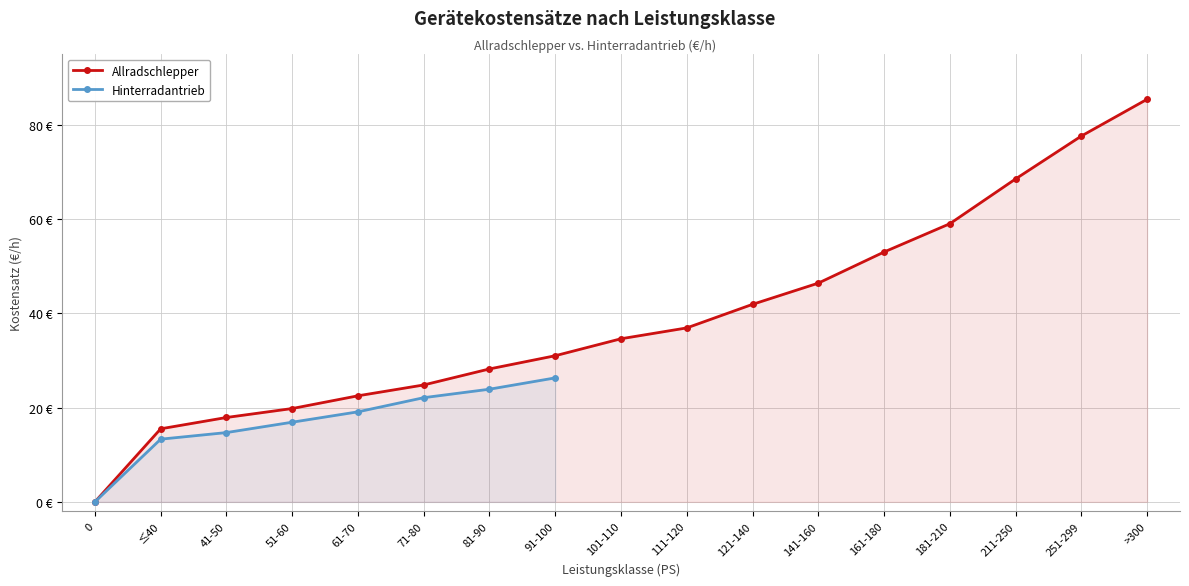

True or false: the data has more than 2 interior local peaks.

False